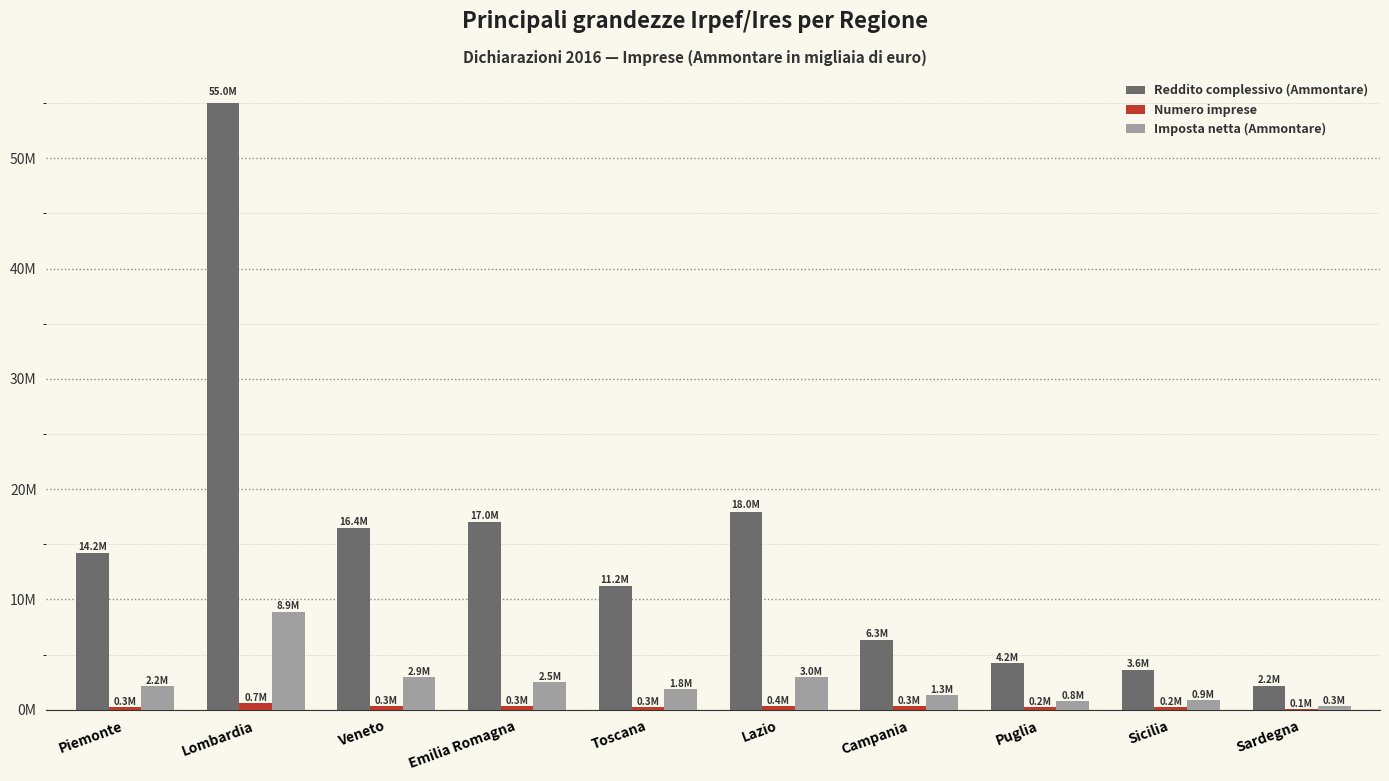

Reading right to left, list all the values displayed in this chart.

Reddito complessivo (Ammontare): Sardegna=2196822	Sicilia=3640565	Puglia=4213272	Campania=6341333	Lazio=17956606	Toscana=11182935	Emilia Romagna=16982709	Veneto=16441852	Lombardia=54972801	Piemonte=14179863
Numero imprese: Sardegna=90957	Sicilia=239593	Puglia=218823	Campania=304532	Lazio=352717	Toscana=274446	Emilia Romagna=306352	Veneto=334979	Lombardia=650747	Piemonte=269217
Imposta netta (Ammontare): Sardegna=313325	Sicilia=850698	Puglia=814864	Campania=1316926	Lazio=2957245	Toscana=1844519	Emilia Romagna=2521889	Veneto=2949741	Lombardia=8855195	Piemonte=2154477